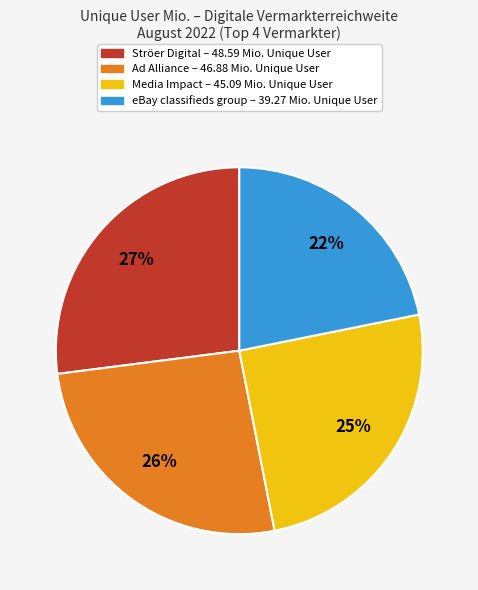

Is there any slice that represents more than half of the pie?

No